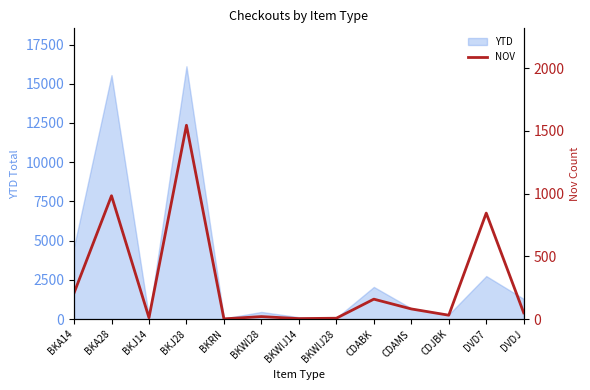

Between BKRN and BKJ14, which is larger?

BKJ14